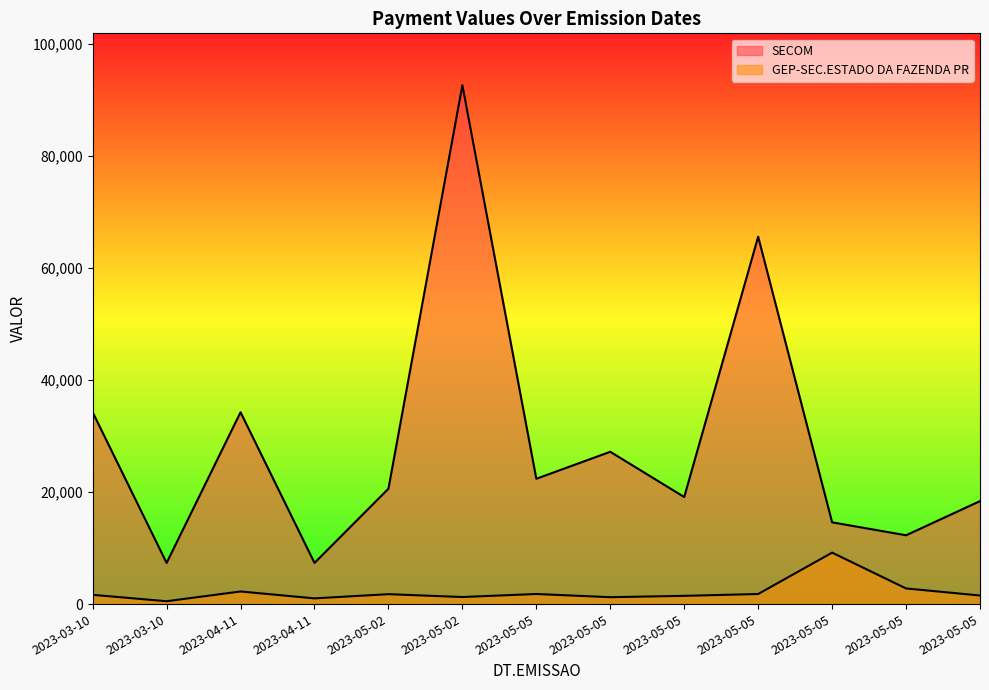

What is the label of the 2nd point from the left?

2023-03-10